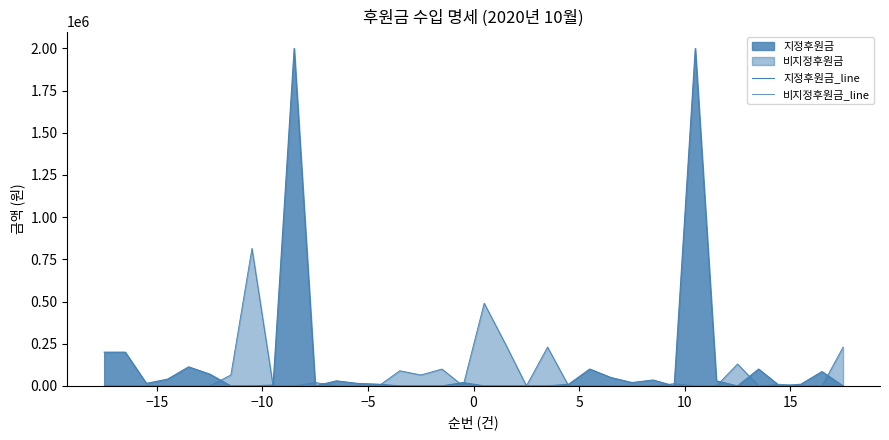

How many data points in 비지정후원금_line are above 0?

14